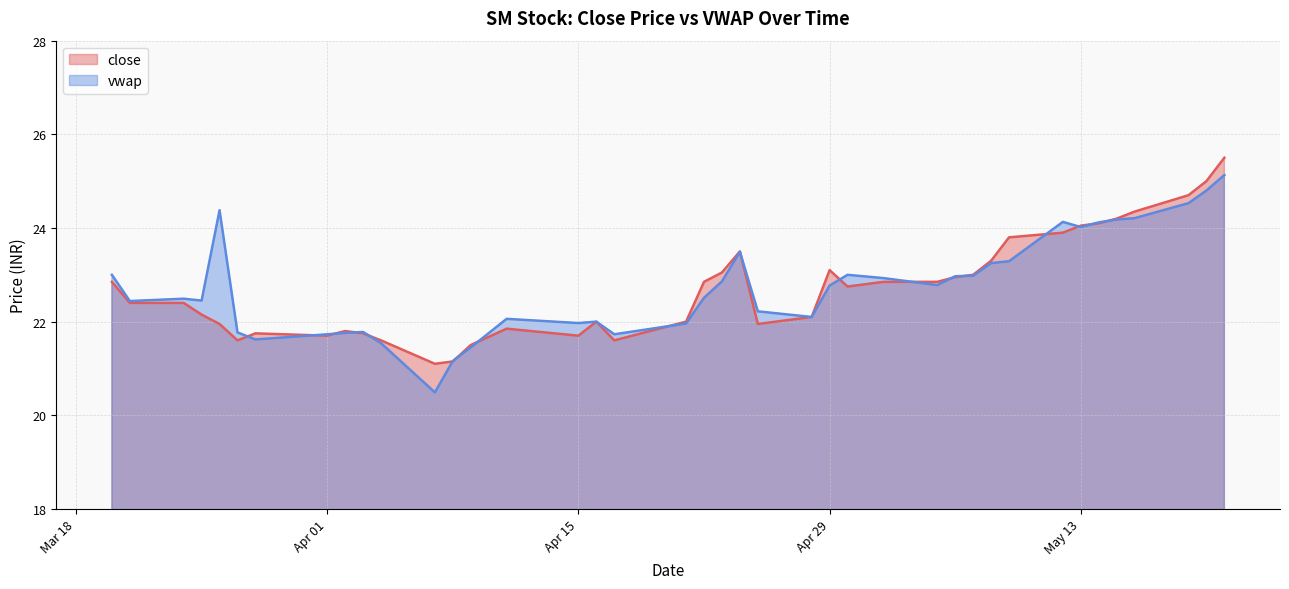

What is the total value across all series at 2025-04-03?

43.5